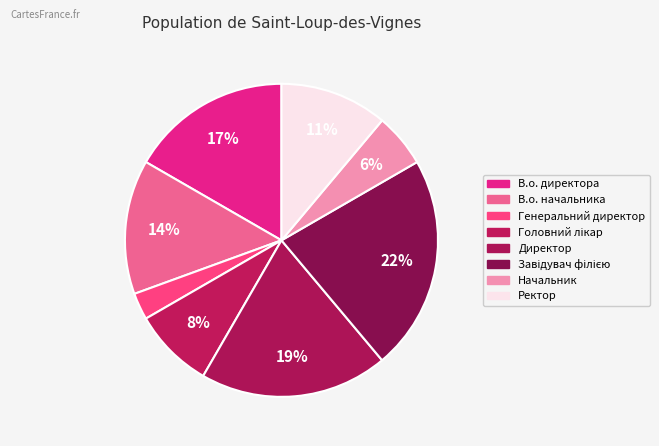

Which category has the biggest portion of the pie?

Завідувач філією